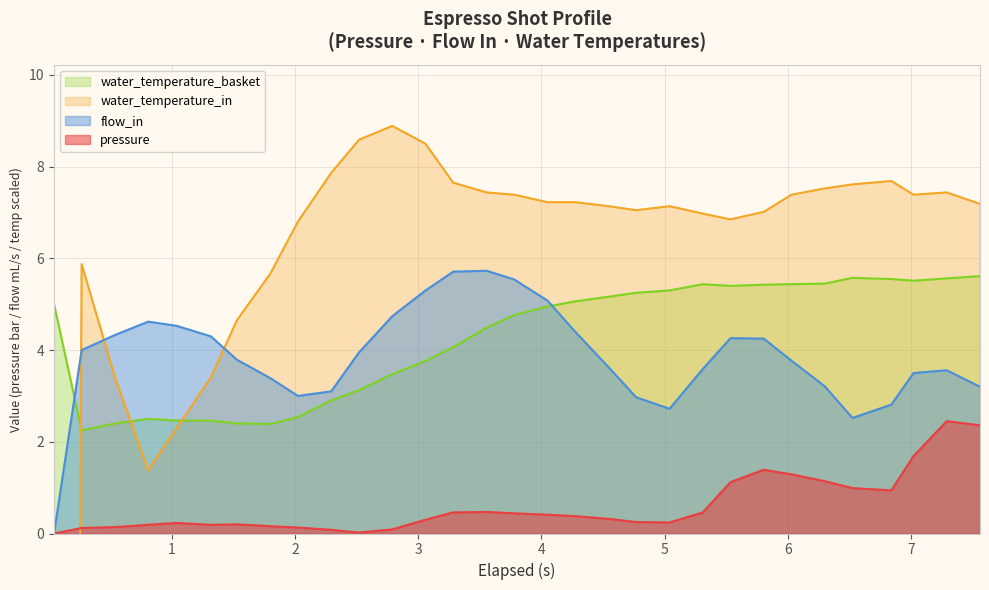

How many data points in flow_in are above 3?

25